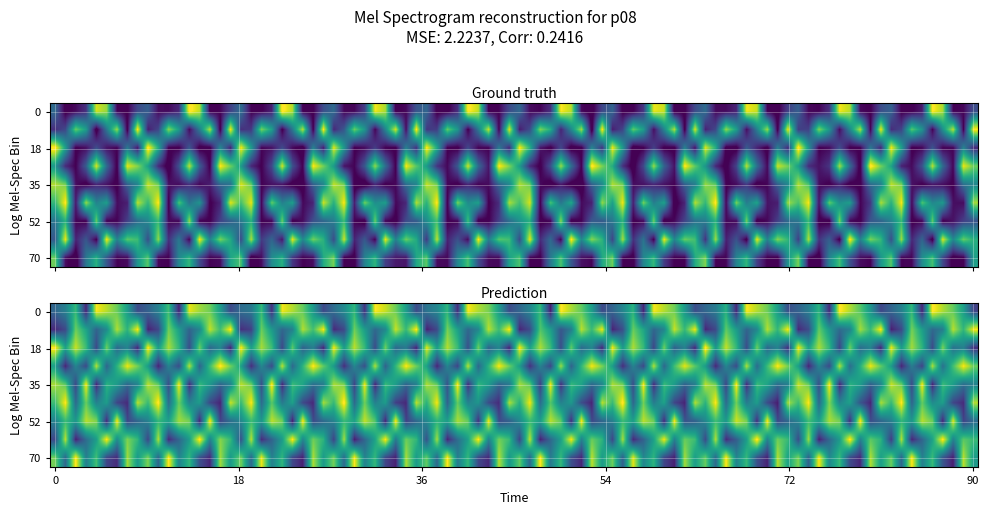

At how many categories does at least one series exceed 1?

9